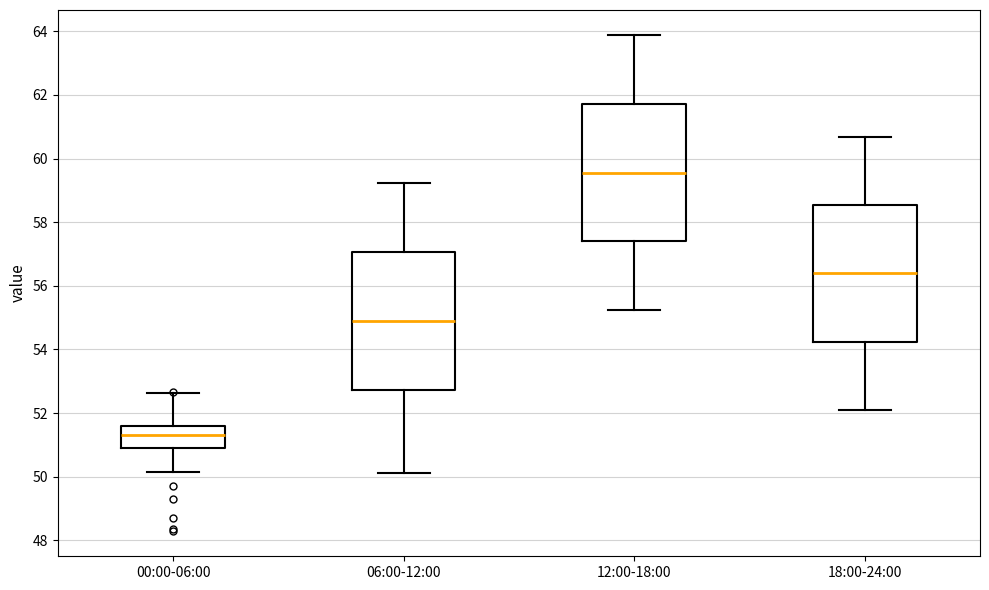

Where does the median line of the box for 06:00-12:00 sit on the y-axis? The values are not printed on the chart, so give them approximately, as read against the axis.

54.8